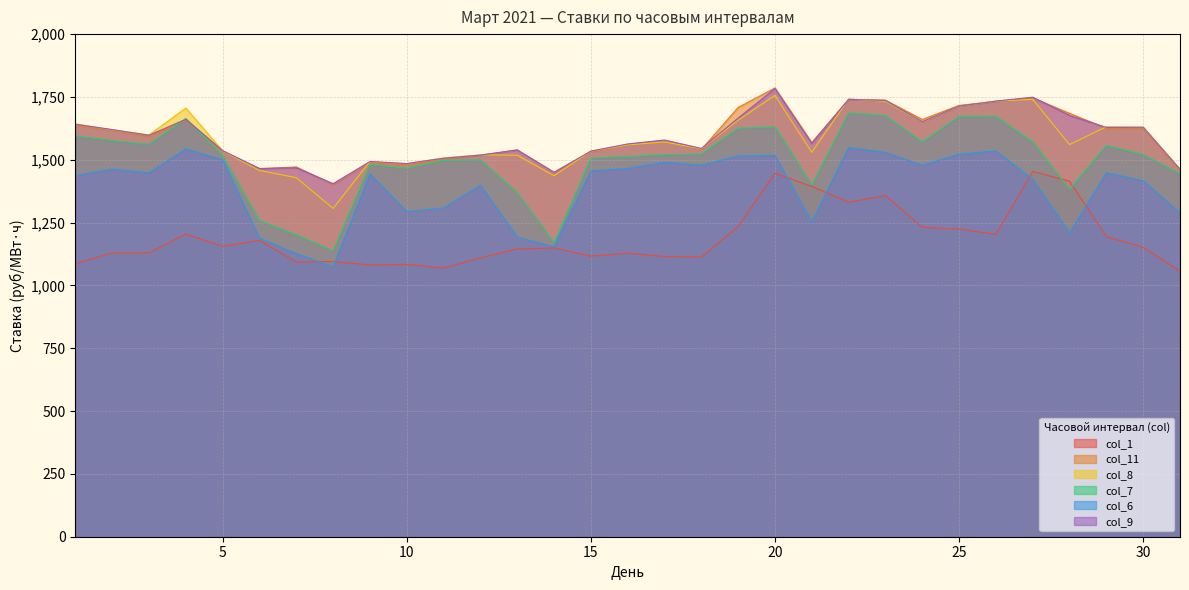

Which series has the largest total across all categories?

col_11